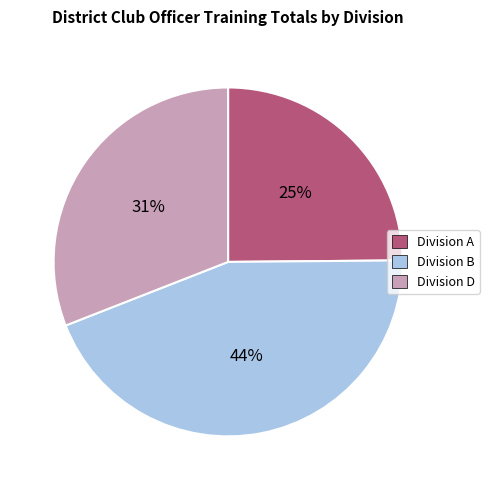

Combined, do Division A and Division B account for over 50%?

Yes